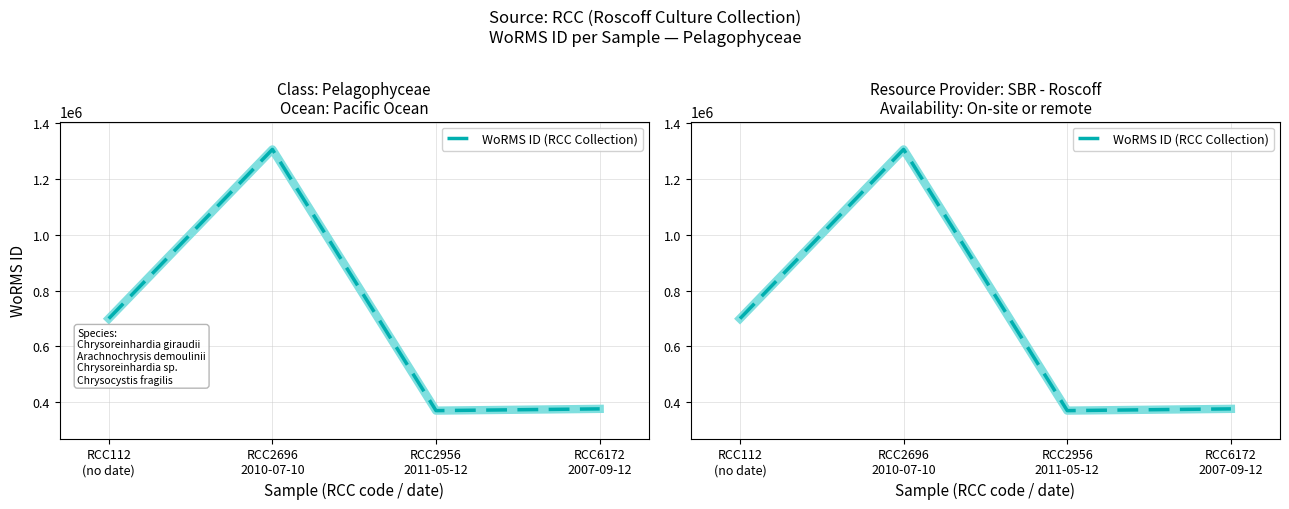

Reading left to right, what are all the values shown in this chart?

699402	1306228	369489	375757